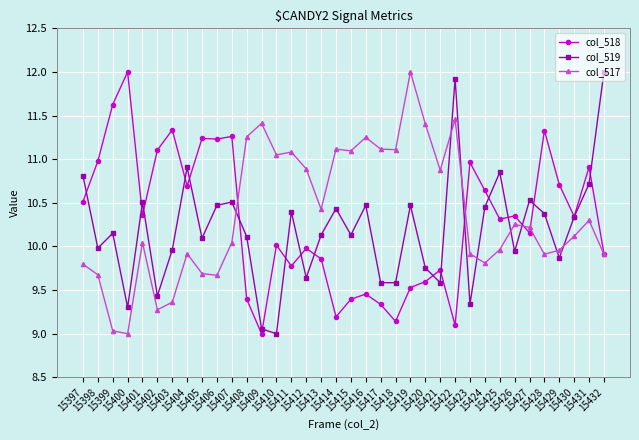

What are all the series names shown in the legend?

col_518, col_519, col_517